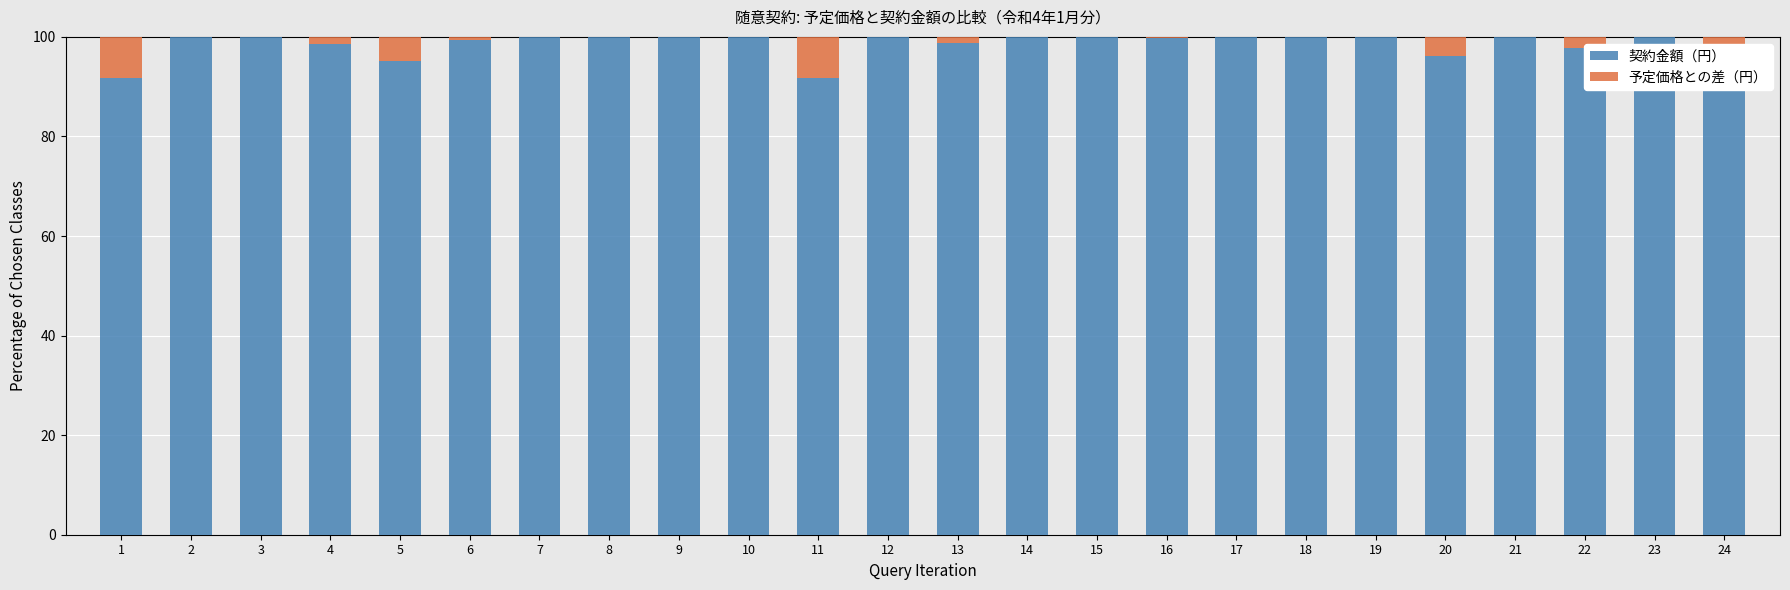

The 契約金額（円） series shows 43.9 at 2. True or false?

False